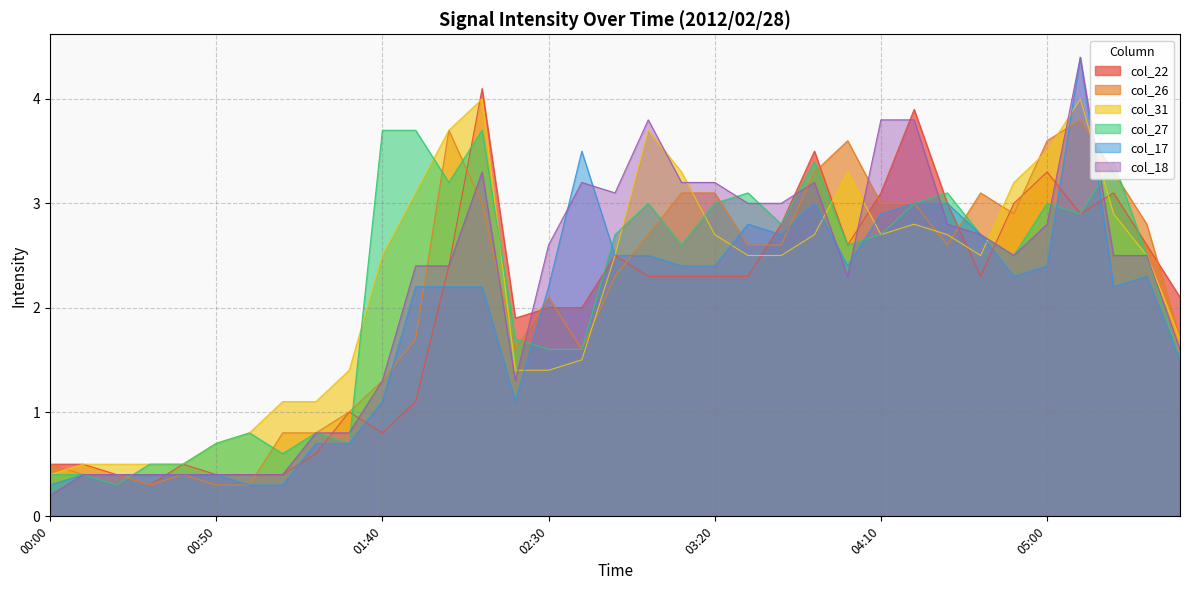

What is the difference between the maximum and minimum values in the col_17 series?

4.1